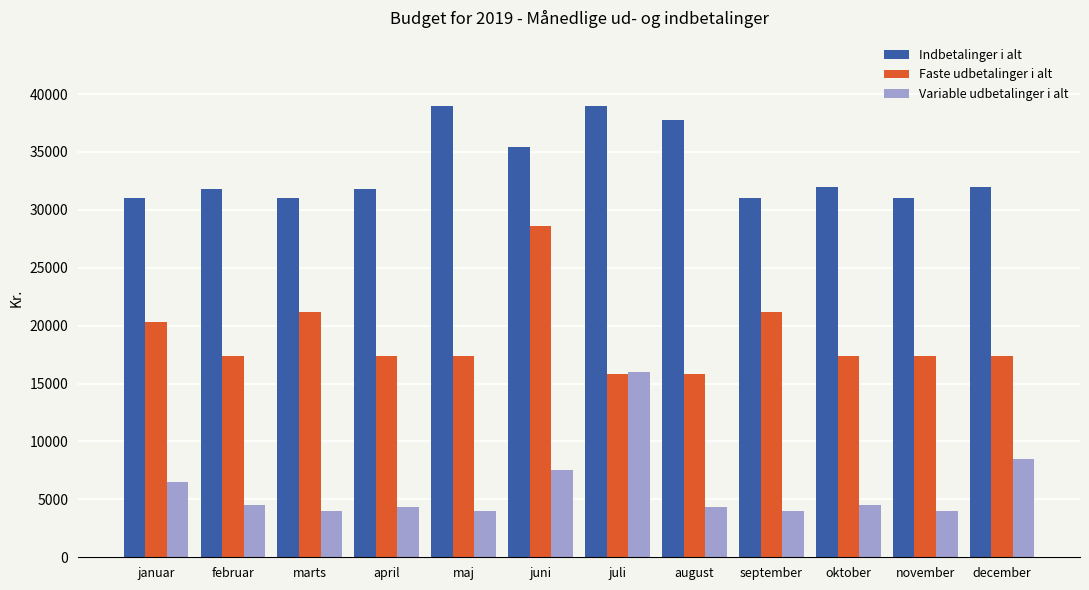

List the series in order of their overall mean, highest first.

Indbetalinger i alt, Faste udbetalinger i alt, Variable udbetalinger i alt